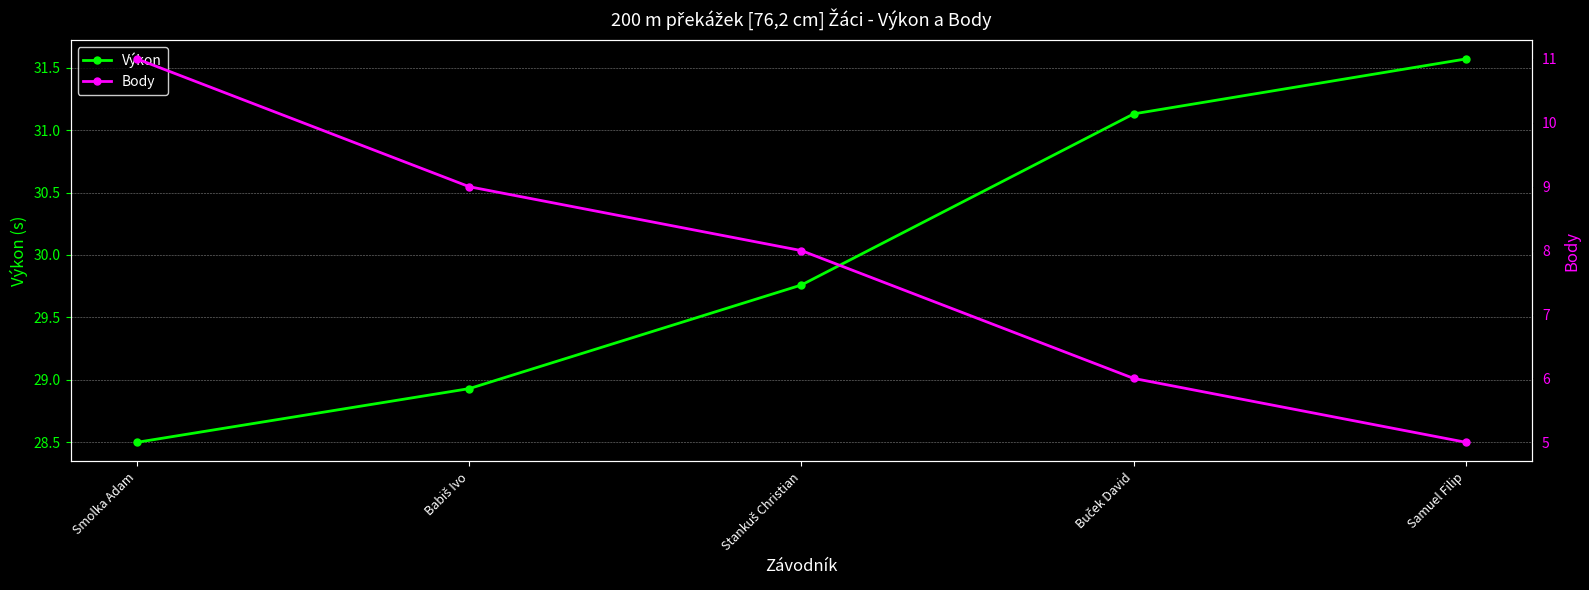

Where is Body nearest to the value 8?

Stankuš Christian